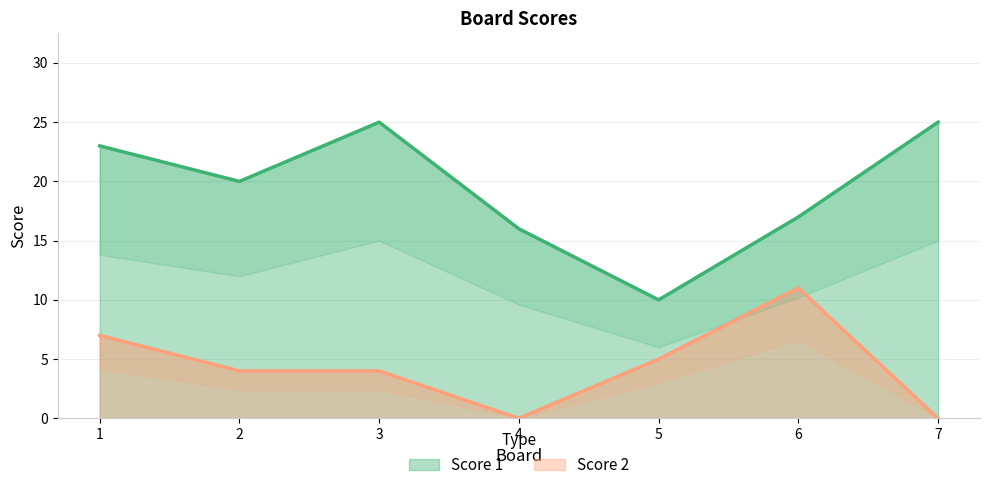

True or false: Score 2 has more than 0 interior local peaks.

True